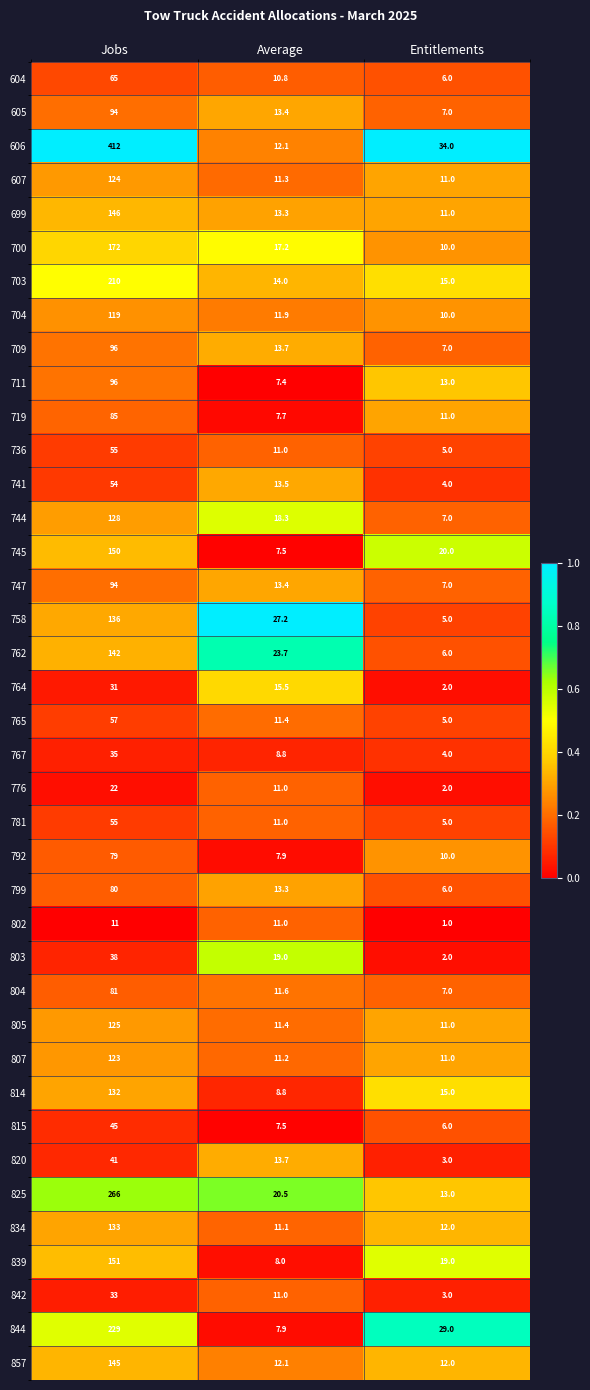

At which label does 700 first exceed 17?

Jobs